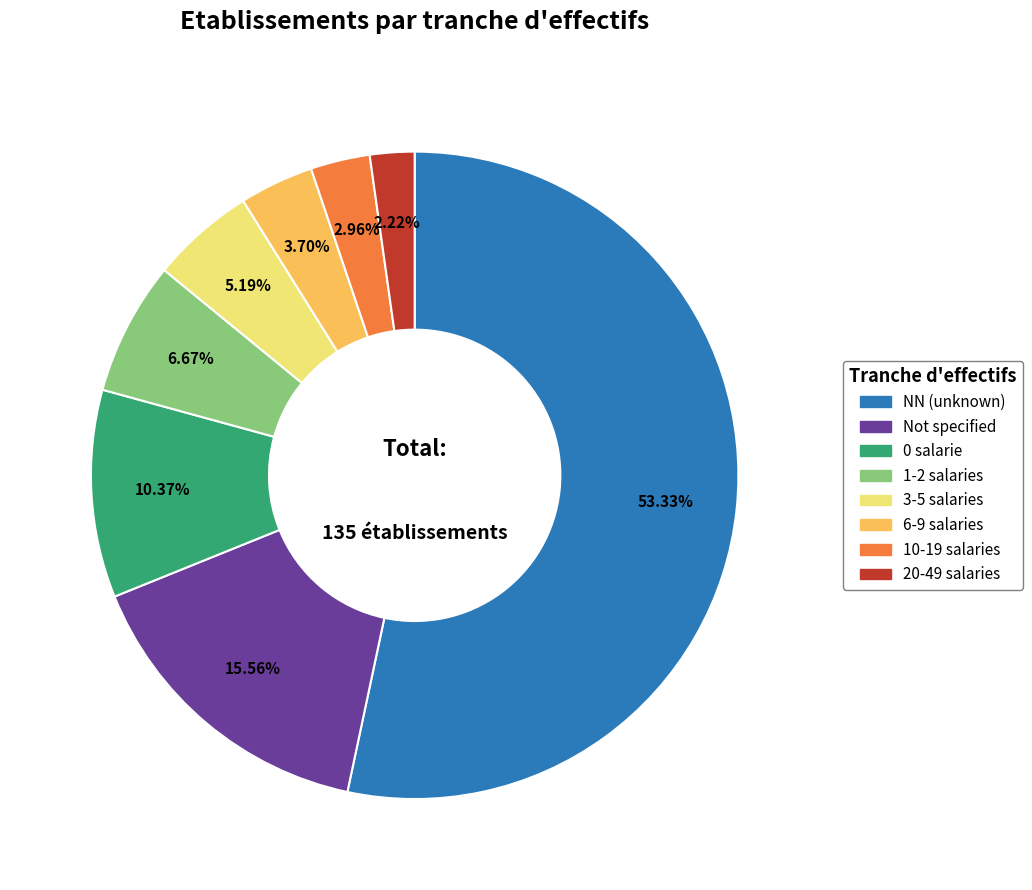

How many slices are in this pie chart?

8